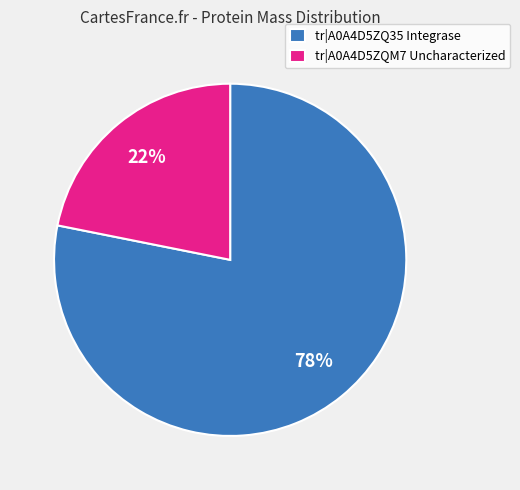

To the nearest percent, what percentage of the pie is tr|A0A4D5ZQM7 Uncharacterized?

22%